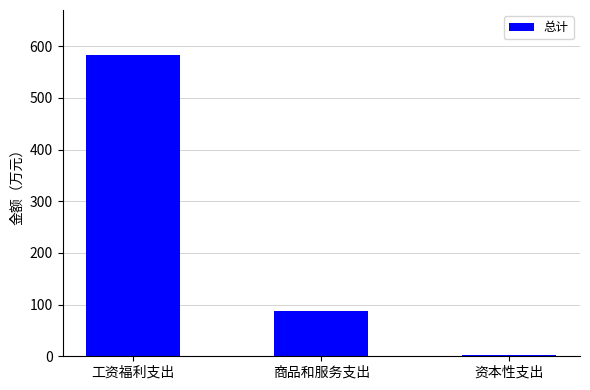

Are the bars grouped side by side (vs. stacked)?

No